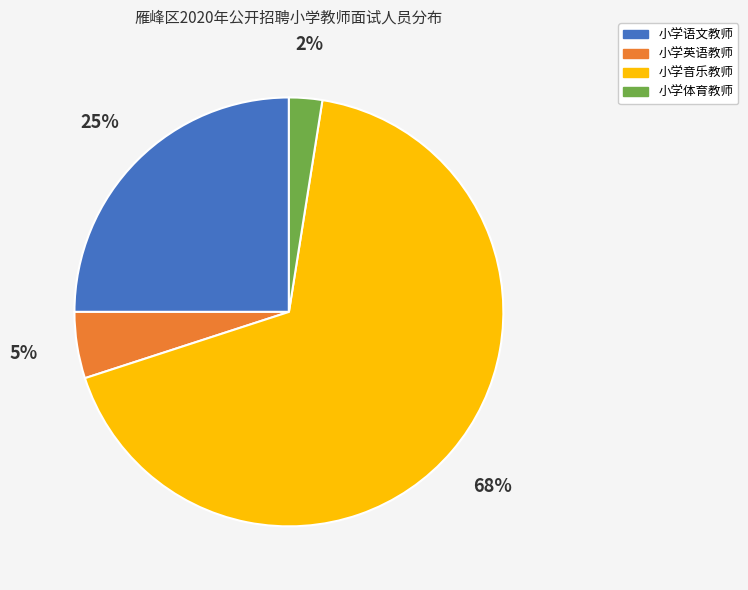

Does 小学英语教师 account for over 50% of the chart?

No